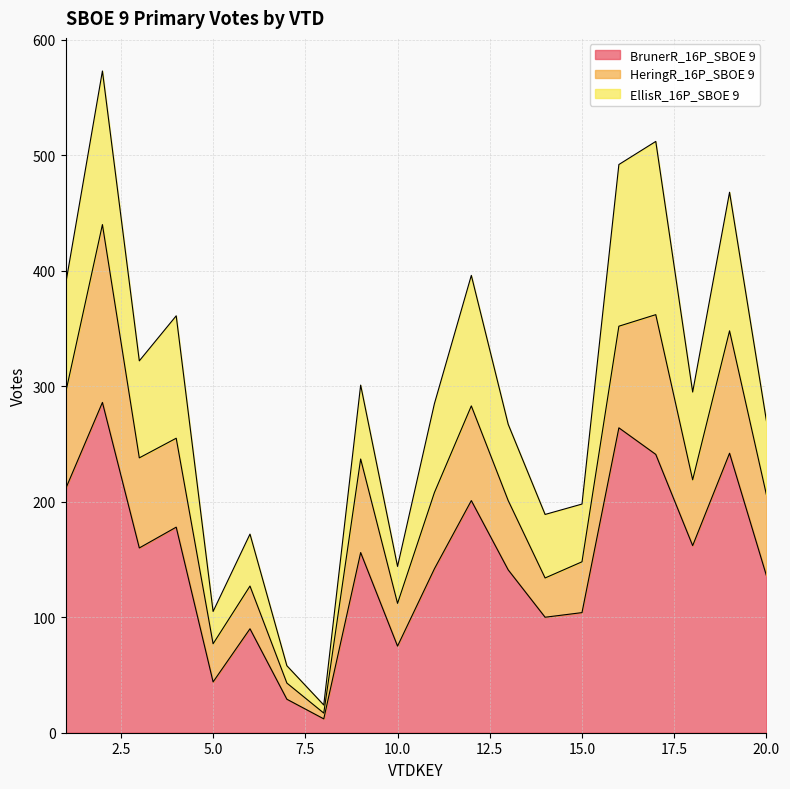

What are all the series names shown in the legend?

BrunerR_16P_SBOE 9, HeringR_16P_SBOE 9, EllisR_16P_SBOE 9